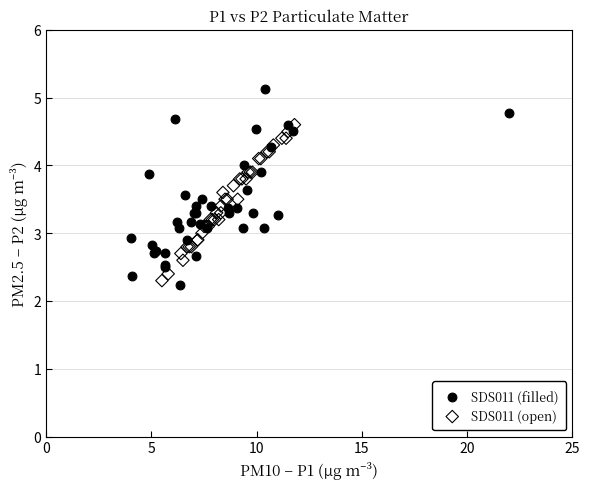

Which series reaches the minimum Y coordinate?

SDS011 (filled)